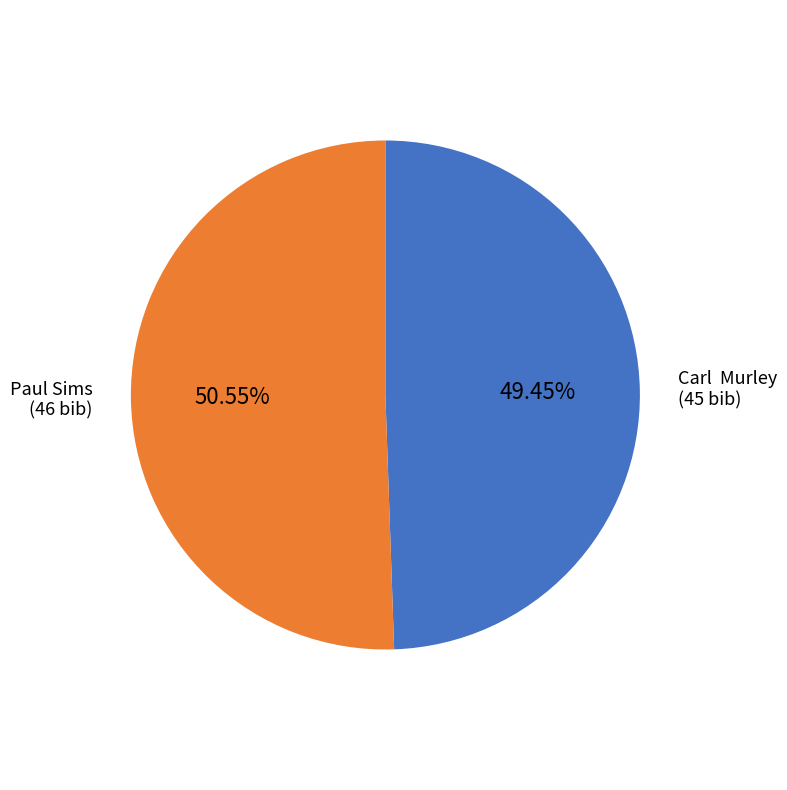

Is there a majority slice in this chart?

Yes